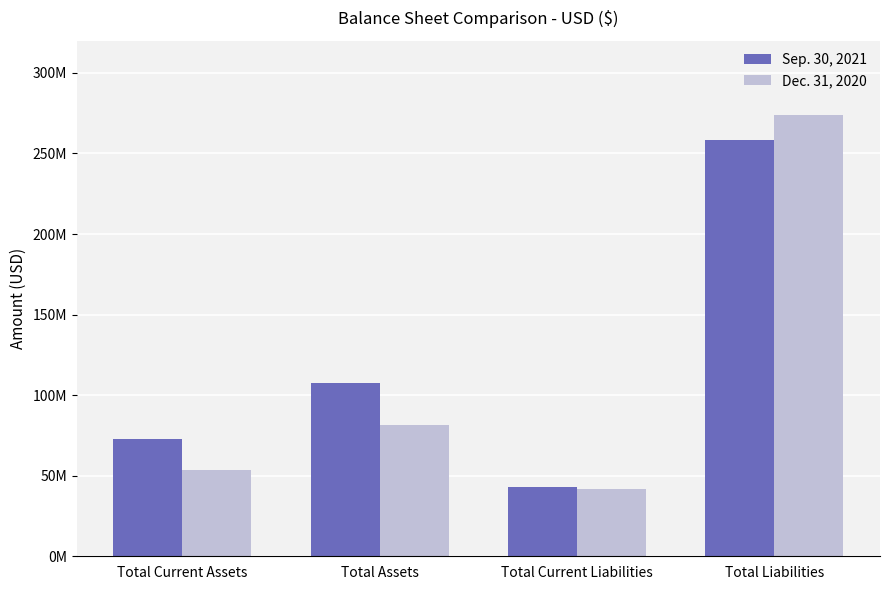

The Sep. 30, 2021 series shows 61468095 at Total Current Liabilities. True or false?

False